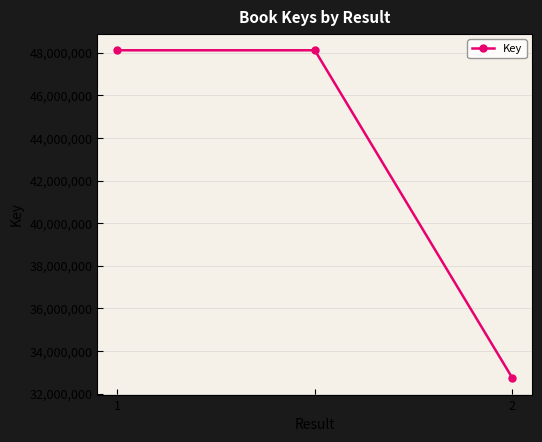

Is this an area chart (filled region under the line)?

No